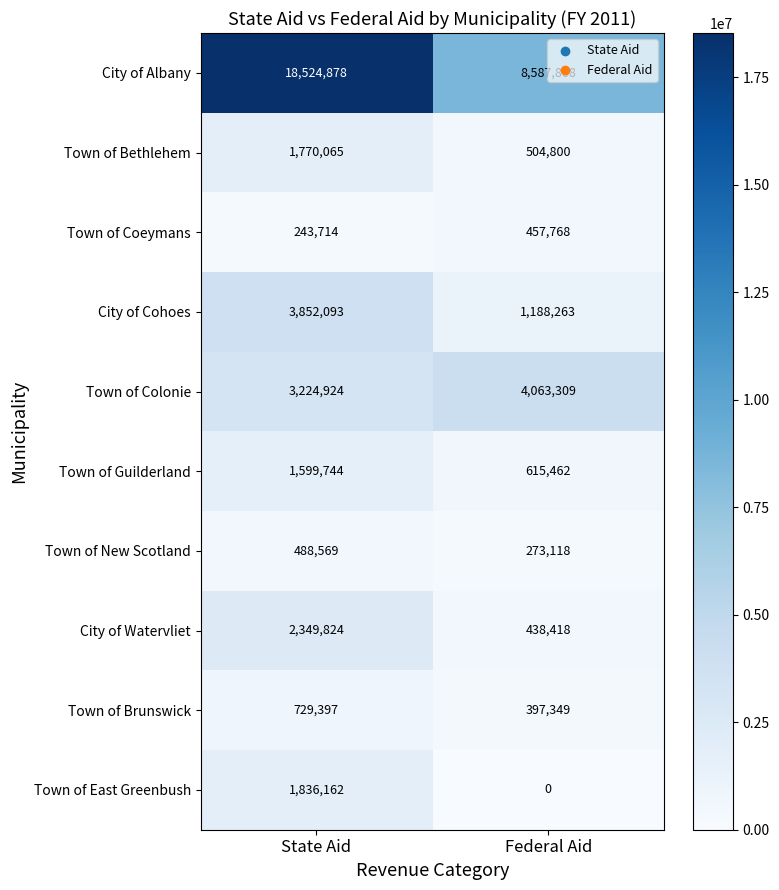

Which series has the largest total across all categories?

City of Albany